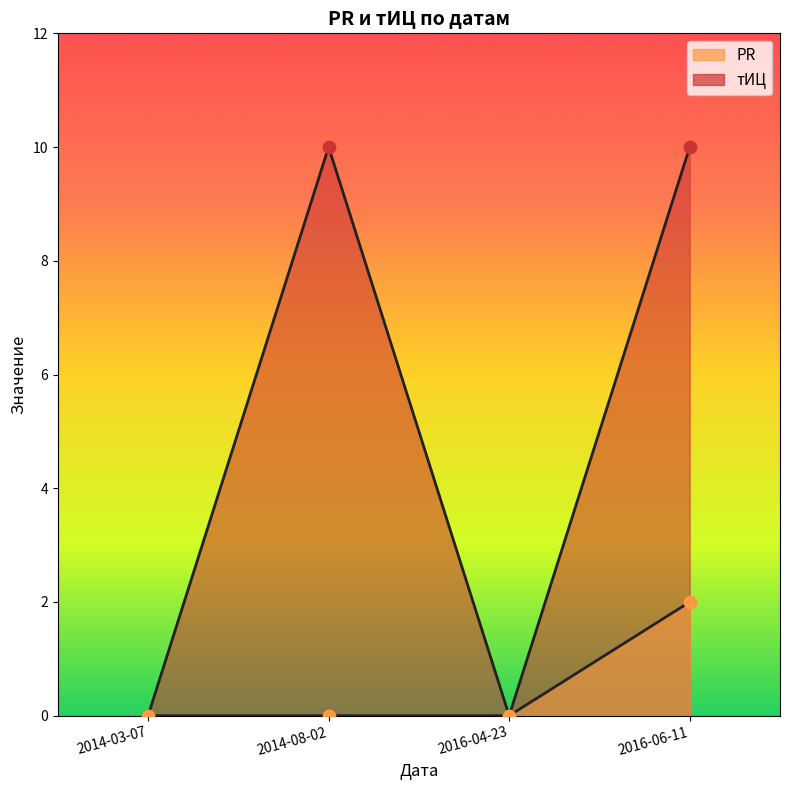

Which series has the largest total across all categories?

тИЦ